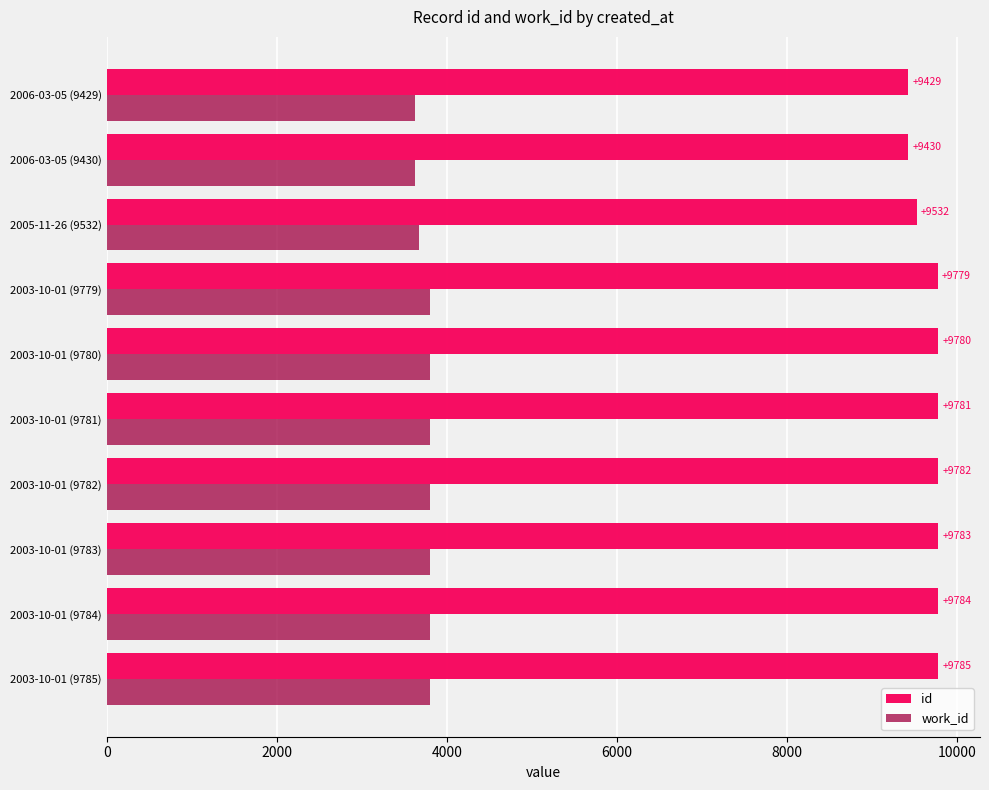

At which label is work_id closest to 3714?

2005-11-26 (9532)